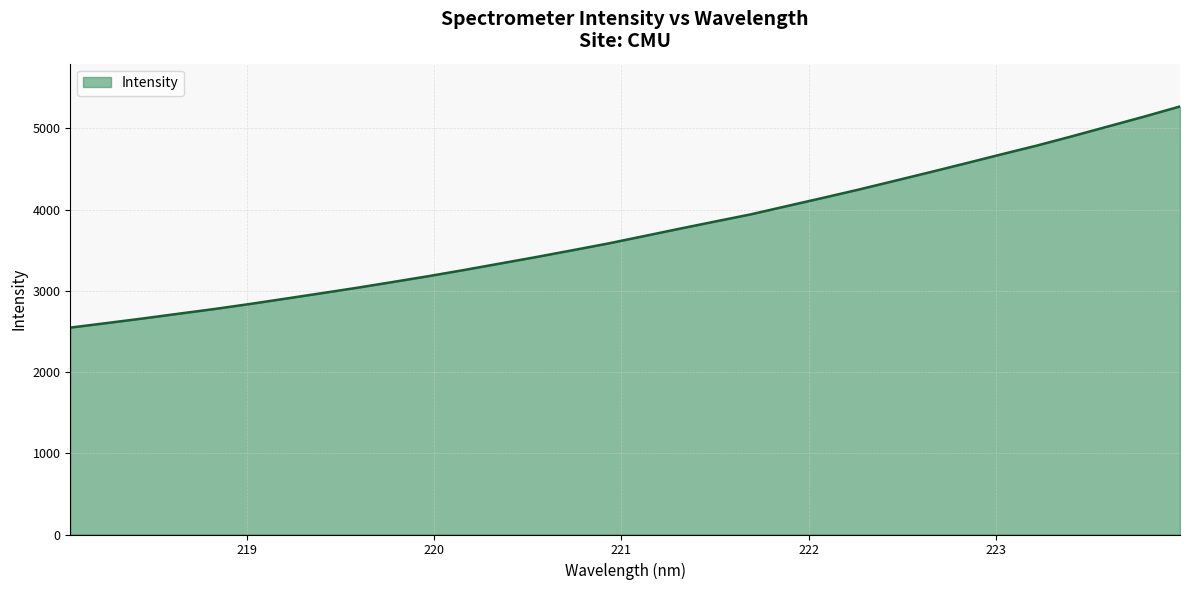

What is the greatest value displayed?

5268.2